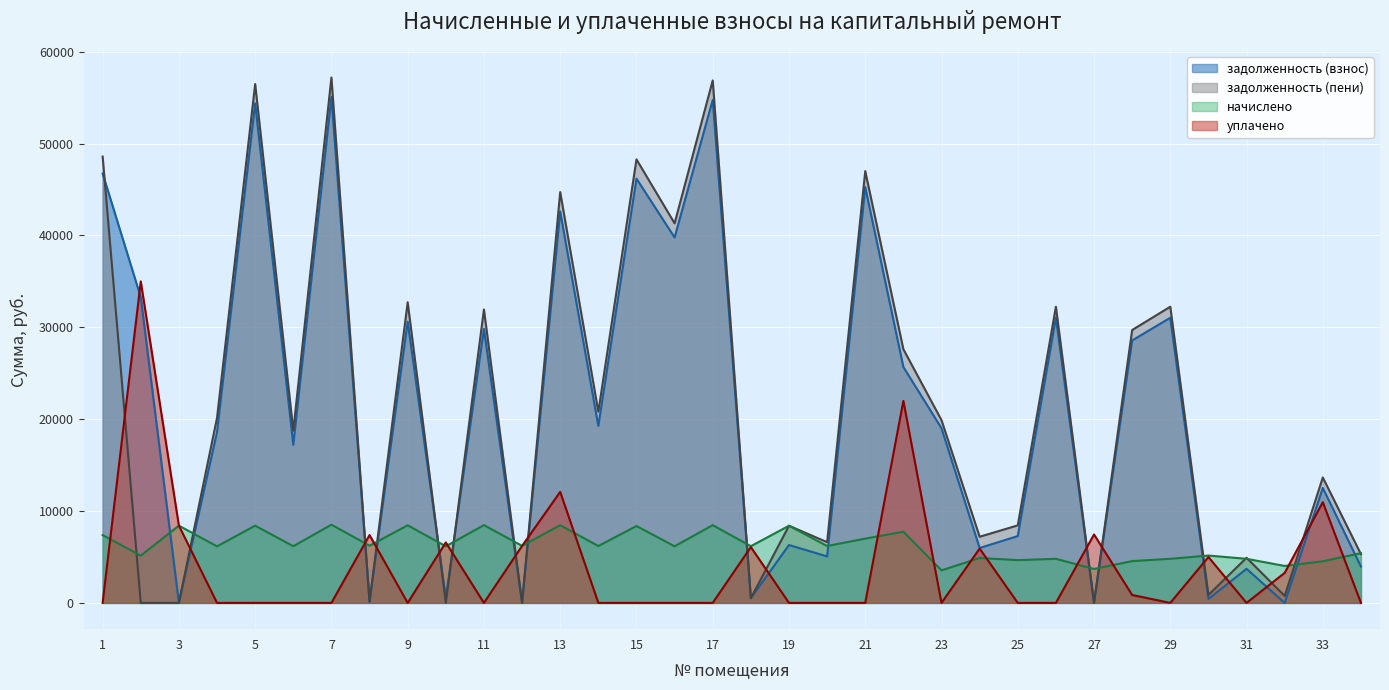

Is the value of уплачено at 27 greater than the value of задолженность (взнос) at 28?

No